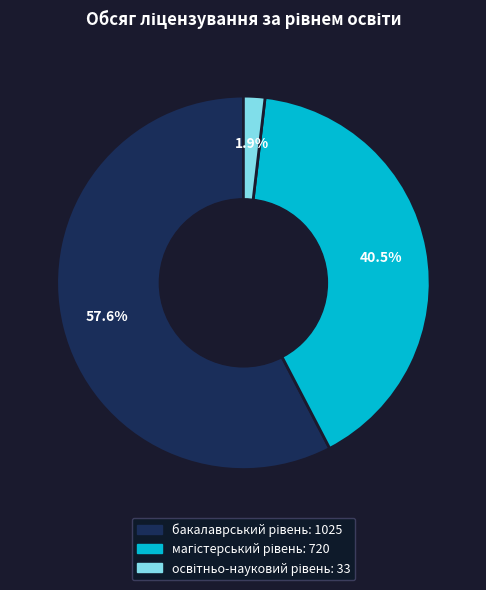

Does any single category account for the majority?

Yes